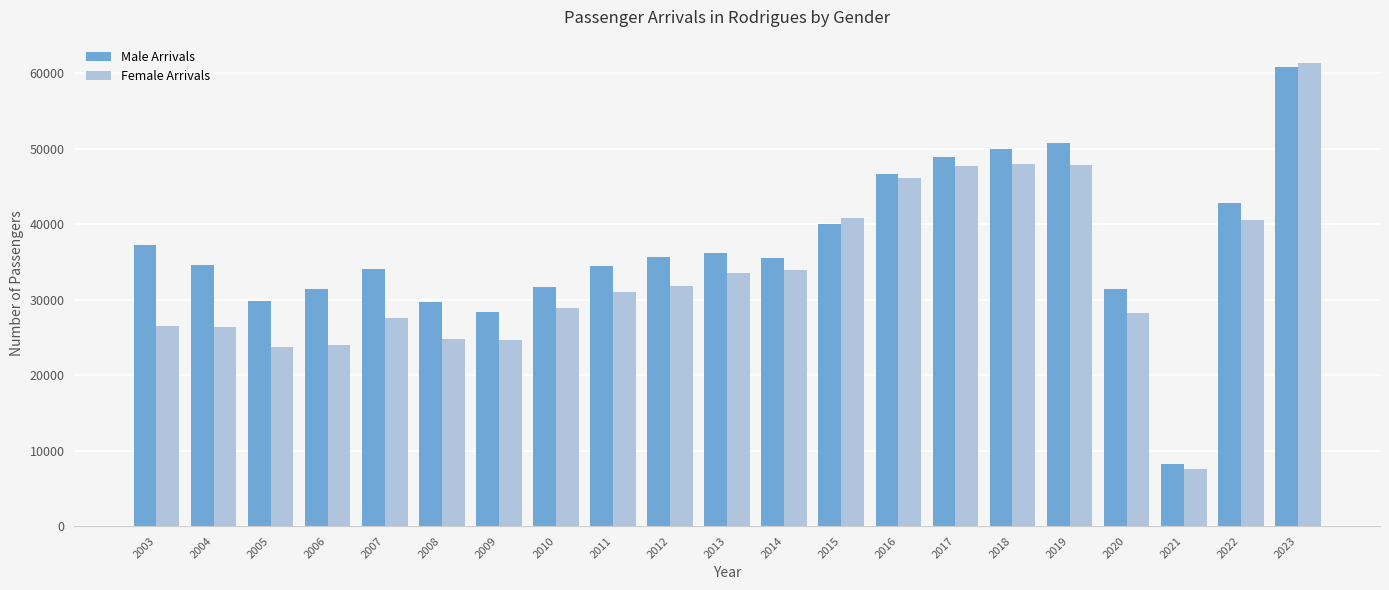

What is the difference between the second highest and minimum values in the Female Arrivals series?

40342